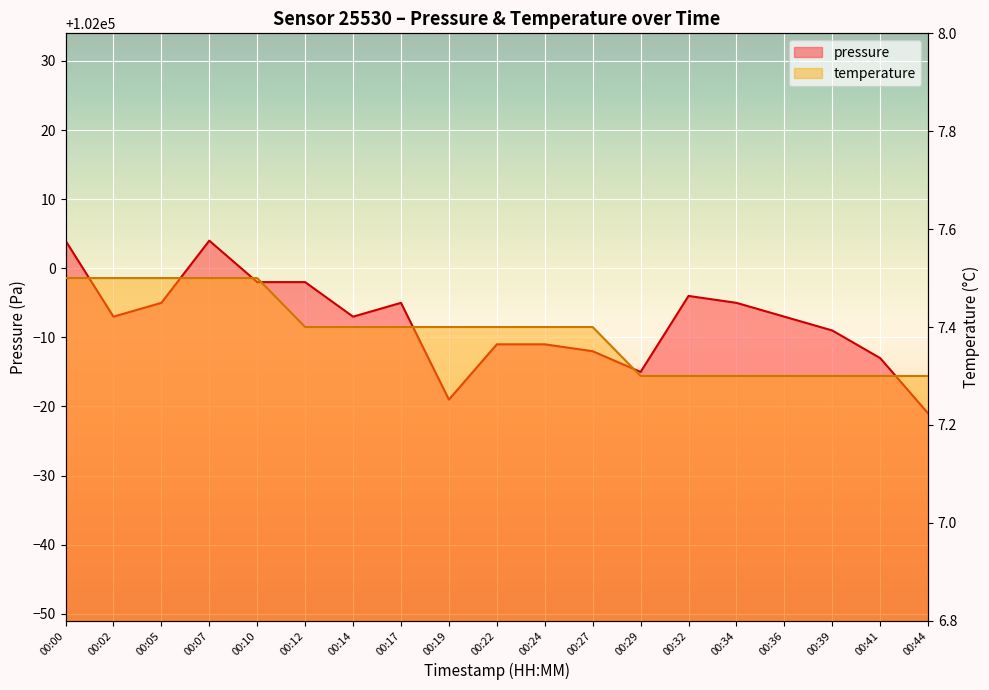

What is the value of the pressure point at the 7th from the left?

101993.0